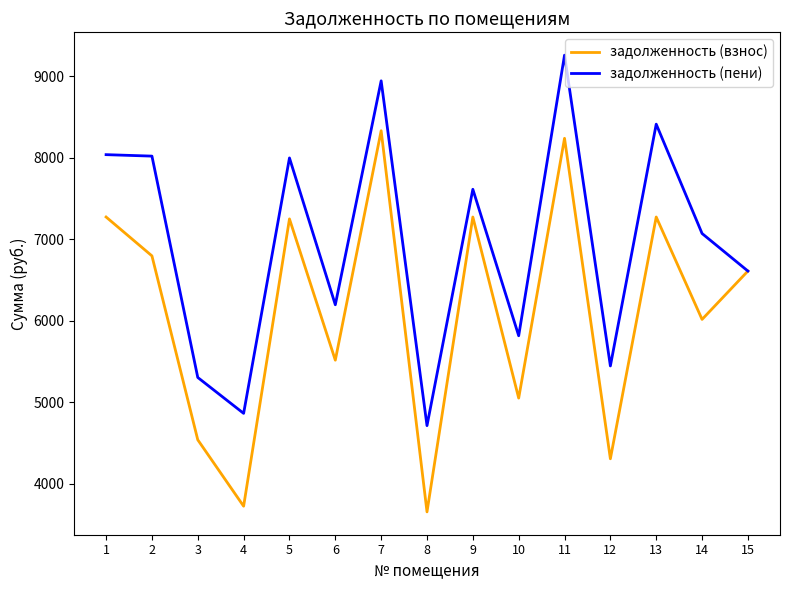

List the series in order of their peak value, highest first.

задолженность (пени), задолженность (взнос)